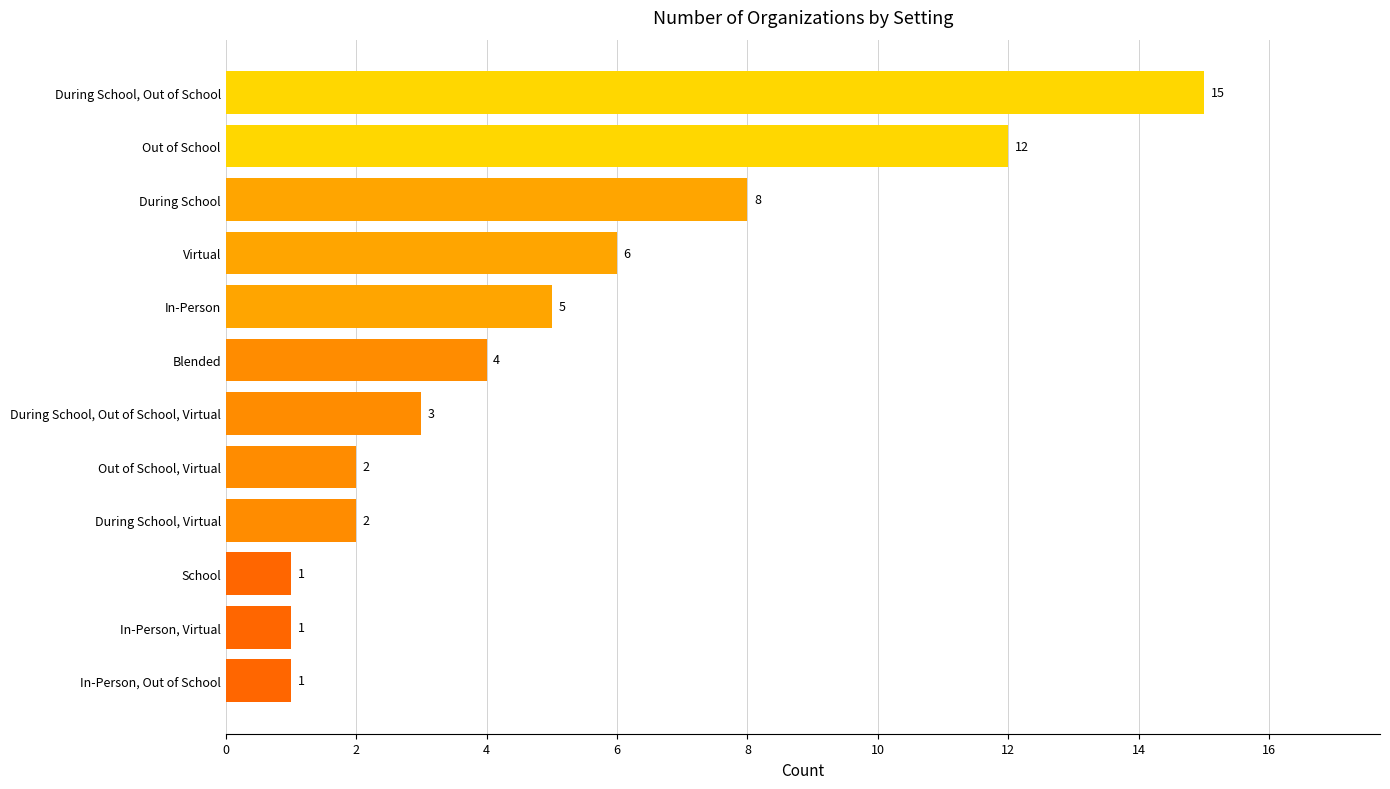

How many bars are there in total?

12